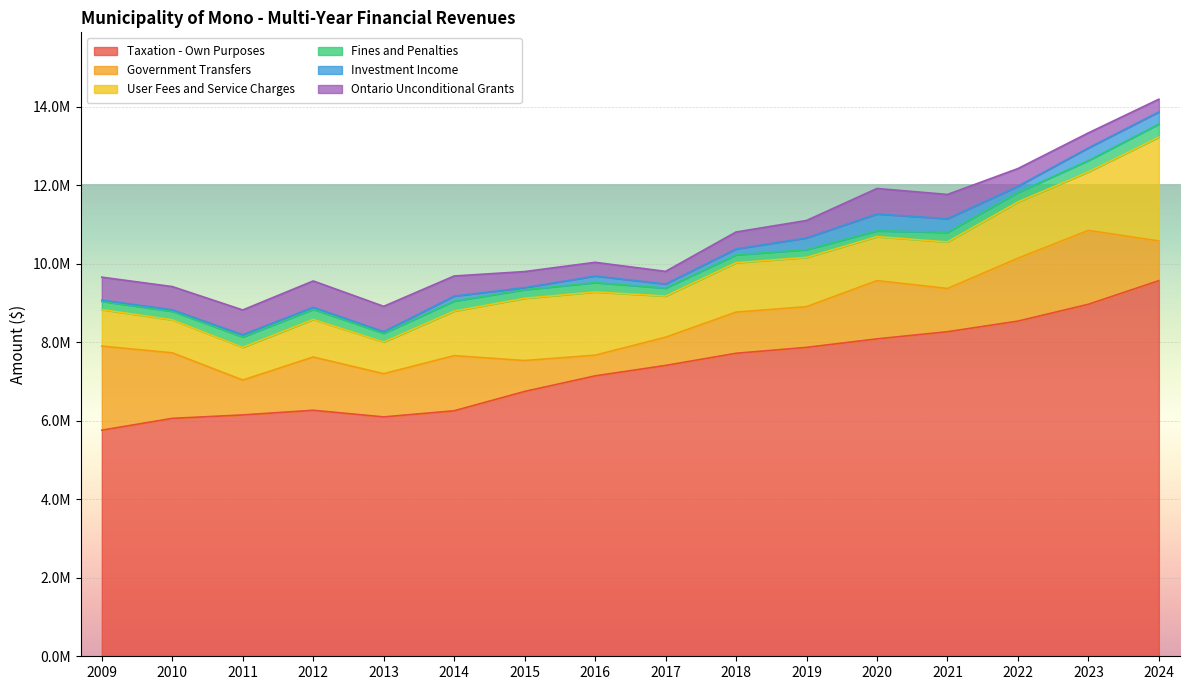

Reading left to right, what are all the values shown in this chart?

Taxation - Own Purposes: 2009=5758819	2010=6059465	2011=6147159	2012=6265754	2013=6096778	2014=6252860	2015=6745434	2016=7141854	2017=7407747	2018=7717550	2019=7867508	2020=8084720	2021=8266266	2022=8536643	2023=8965199	2024=9566709
Government Transfers: 2009=2141180	2010=1669555	2011=888581	2012=1356607	2013=1100934	2014=1404132	2015=786883	2016=526765	2017=718704	2018=1048177	2019=1035709	2020=1483672	2021=1101798	2022=1601380	2023=1881488	2024=1011512
User Fees and Service Charges: 2009=930171	2010=839677	2011=832068	2012=956669	2013=805899	2014=1135114	2015=1584447	2016=1610141	2017=1047654	2018=1257997	2019=1255252	2020=1118950	2021=1184711	2022=1433469	2023=1491621	2024=2644653
Fines and Penalties: 2009=209642	2010=217084	2011=264730	2012=257394	2013=221472	2014=254782	2015=219939	2016=237725	2017=204040	2018=198975	2019=197895	2020=147940	2021=244404	2022=240886	2023=287263	2024=331983
Investment Income: 2009=30104	2010=38289	2011=56769	2012=53147	2013=42454	2014=126639	2015=51577	2016=169072	2017=103579	2018=151098	2019=298974	2020=429593	2021=347007	2022=159097	2023=322191	2024=308557
Ontario Unconditional Grants: 2009=586000	2010=592200	2011=631400	2012=670100	2013=645400	2014=512700	2015=410200	2016=348700	2017=321400	2018=432500	2019=444200	2020=650000	2021=618290	2022=450400	2023=382900	2024=325500